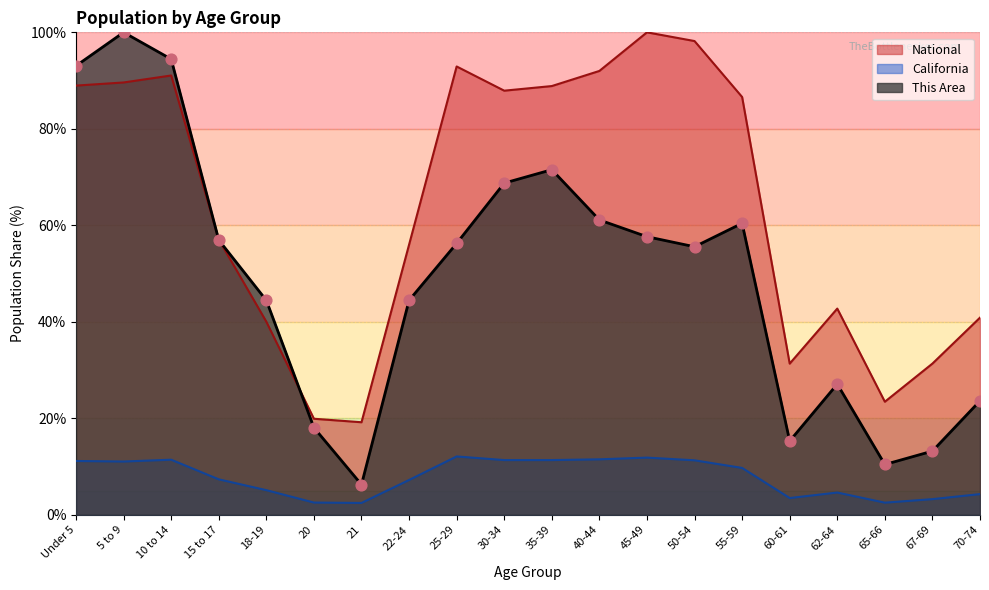

Which series has the widest spread of Y values?

This Area